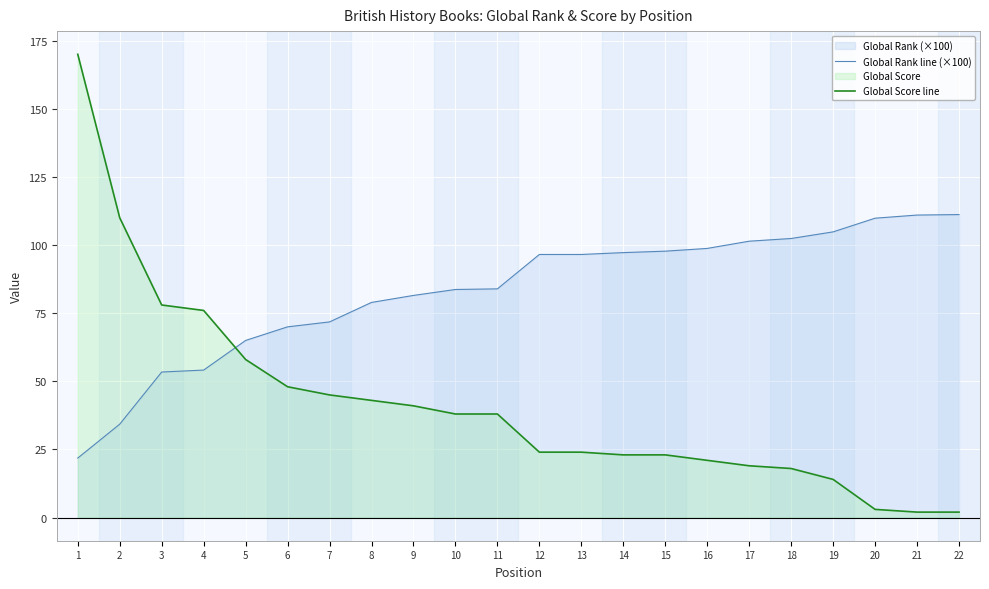

What is the difference between the highest and lowest values at 15?

74.8